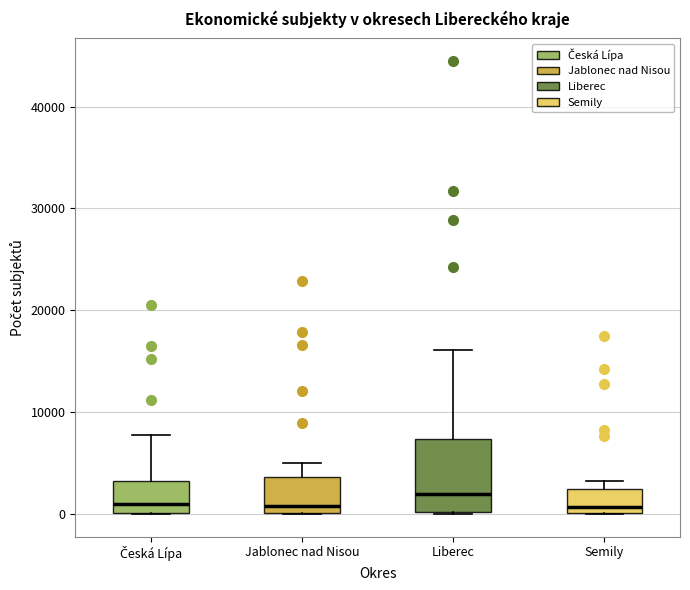

Reading left to right, transcribe this box plot: for each box, give where its median line is, the range the box spans, and where its two whiskers end, as read against the y-axis. The values are not printed on the chart, so give them approximately, as read against the axis.

Česká Lípa: median 1000, box 0 to 3000, whiskers 0 to 8000
Jablonec nad Nisou: median 1000, box 0 to 4000, whiskers 0 to 5000
Liberec: median 2000, box 0 to 7000, whiskers 0 to 16000
Semily: median 1000, box 0 to 2000, whiskers 0 to 3000